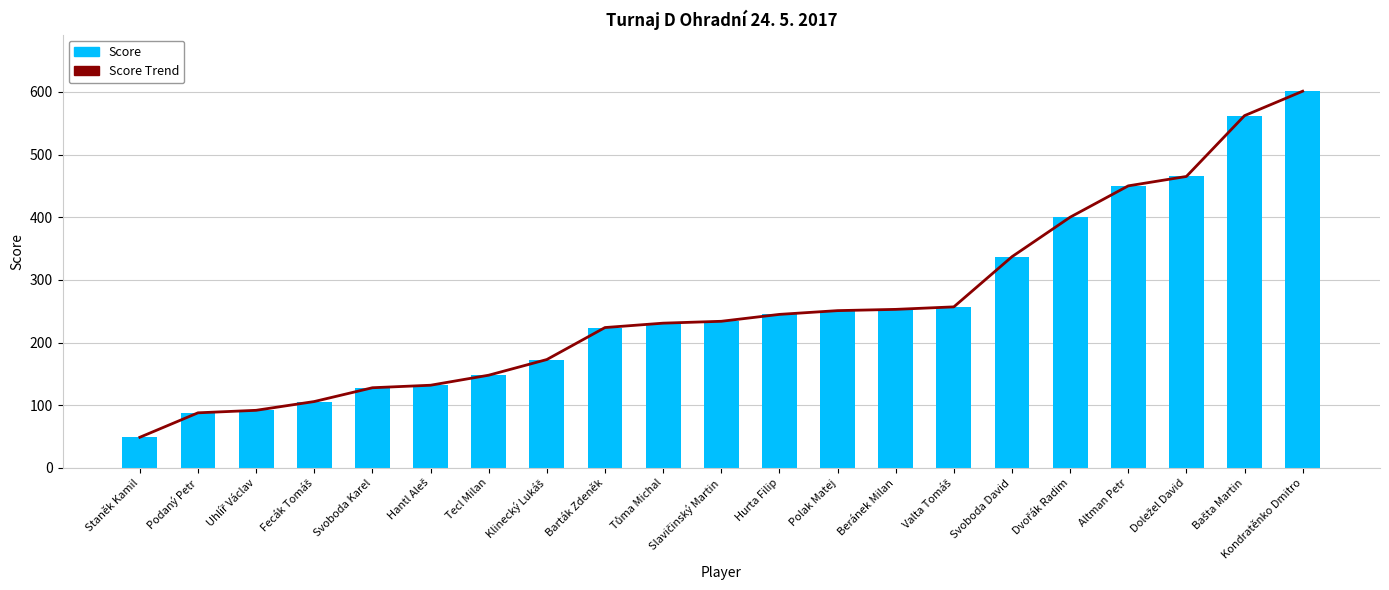

What is the value of the Score Trend bar at the 7th from the left?

148